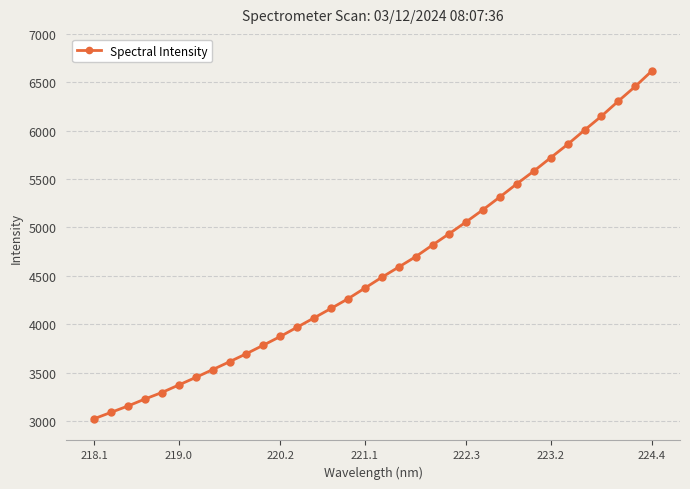

What is the minimum value shown in the chart?

3024.6